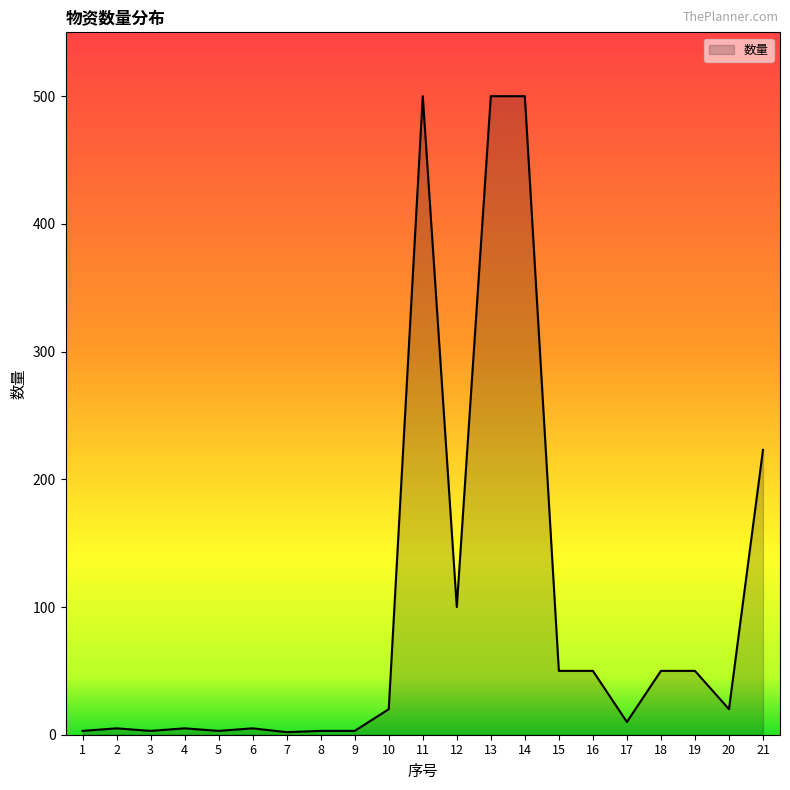

Is it true that the value at 20 is 20?

True